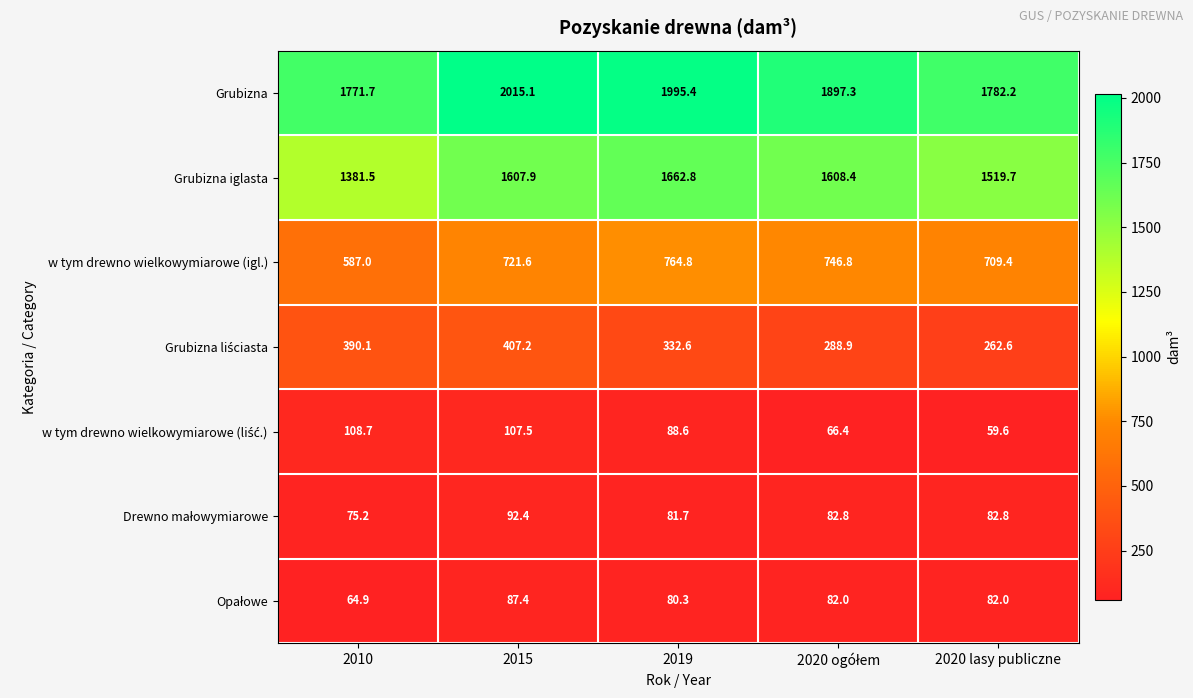

What is the maximum value shown in the chart?

2015.1